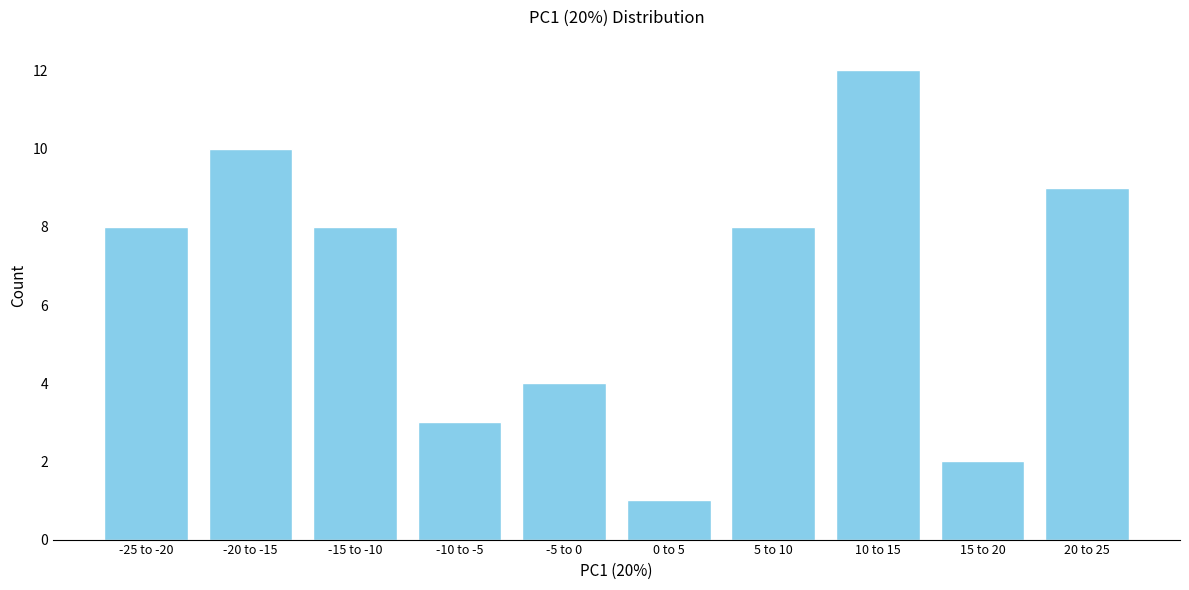

Reading left to right, extract all data points from this chart.

8	10	8	3	4	1	8	12	2	9